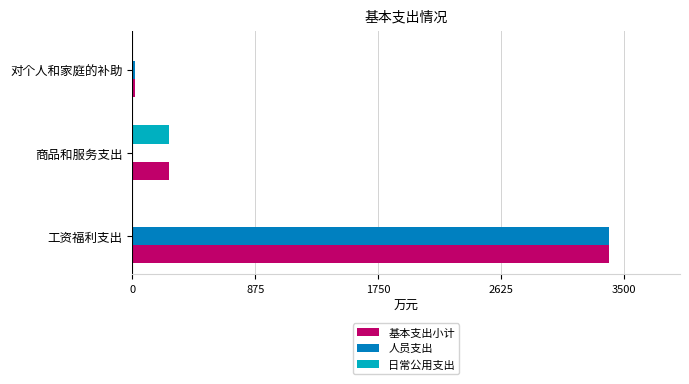

What is the sum of all 人员支出 values?

3406.0